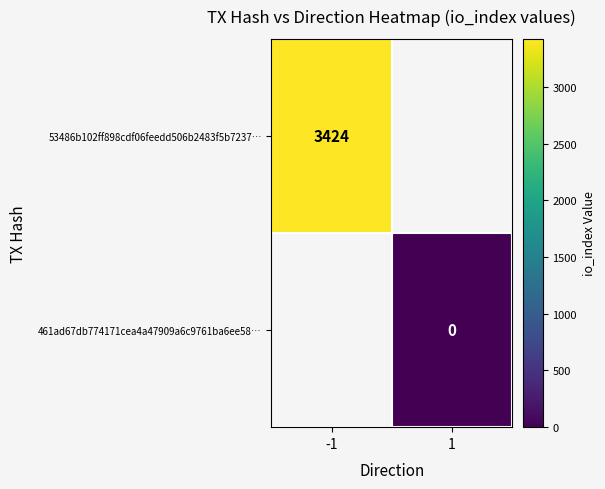

Which label corresponds to the largest value in the chart?

-1